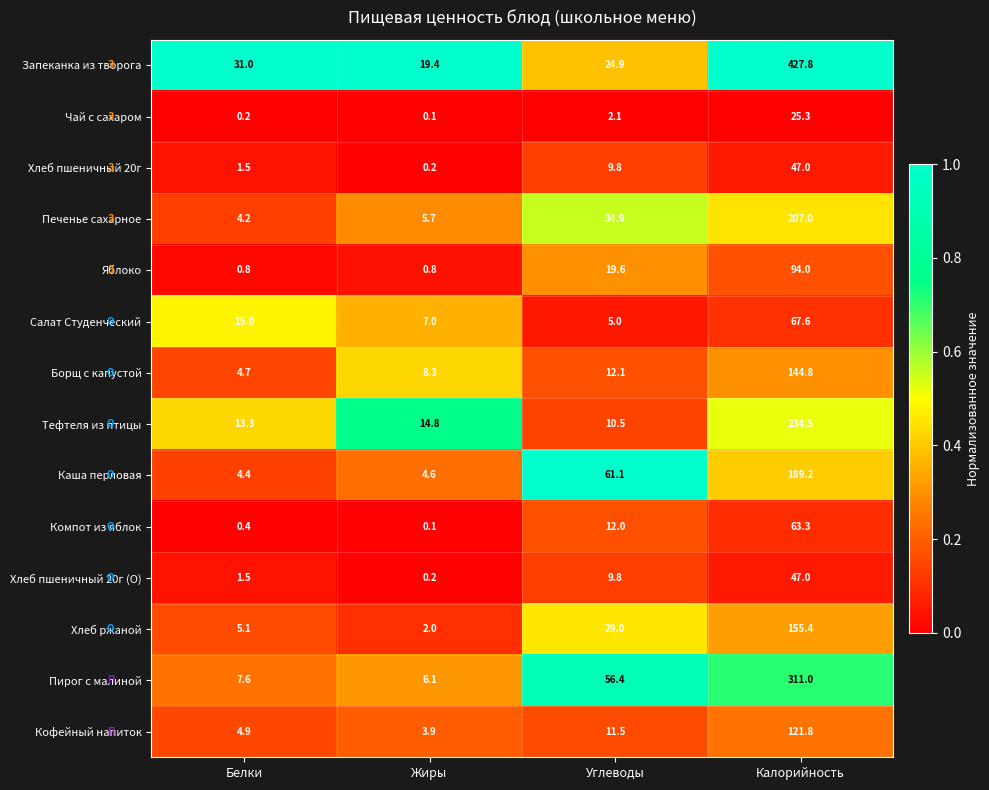

Which category has the highest value in the Чай с сахаром series?

Калорийность